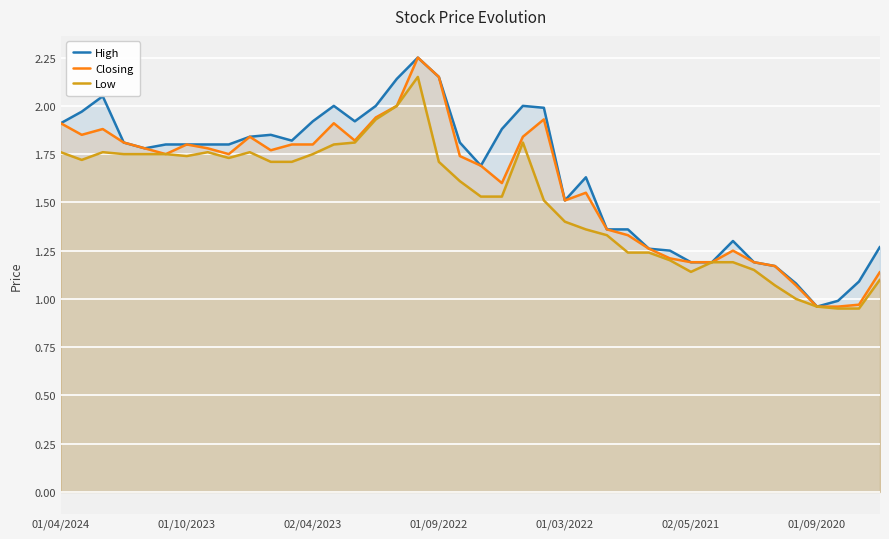

How many data points does each series have?

40